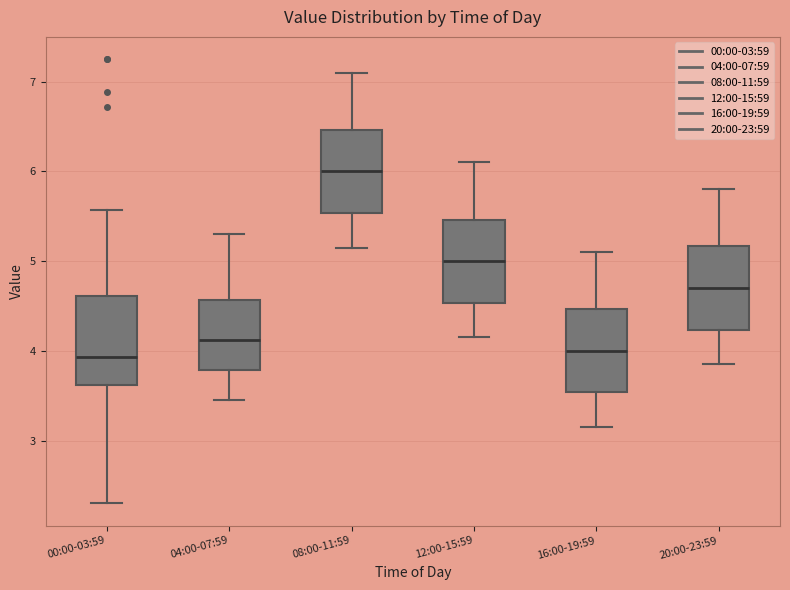

Reading left to right, read every box against the y-axis: the position of its median line, the range the box covers, and the ends of its whiskers. The values are not printed on the chart, so give them approximately, as read against the axis.

00:00-03:59: median 3.9, box 3.6 to 4.6, whiskers 2.3 to 5.6
04:00-07:59: median 4.1, box 3.8 to 4.6, whiskers 3.5 to 5.3
08:00-11:59: median 6.0, box 5.5 to 6.5, whiskers 5.2 to 7.1
12:00-15:59: median 5.0, box 4.5 to 5.5, whiskers 4.2 to 6.1
16:00-19:59: median 4.0, box 3.5 to 4.5, whiskers 3.2 to 5.1
20:00-23:59: median 4.7, box 4.2 to 5.2, whiskers 3.9 to 5.8